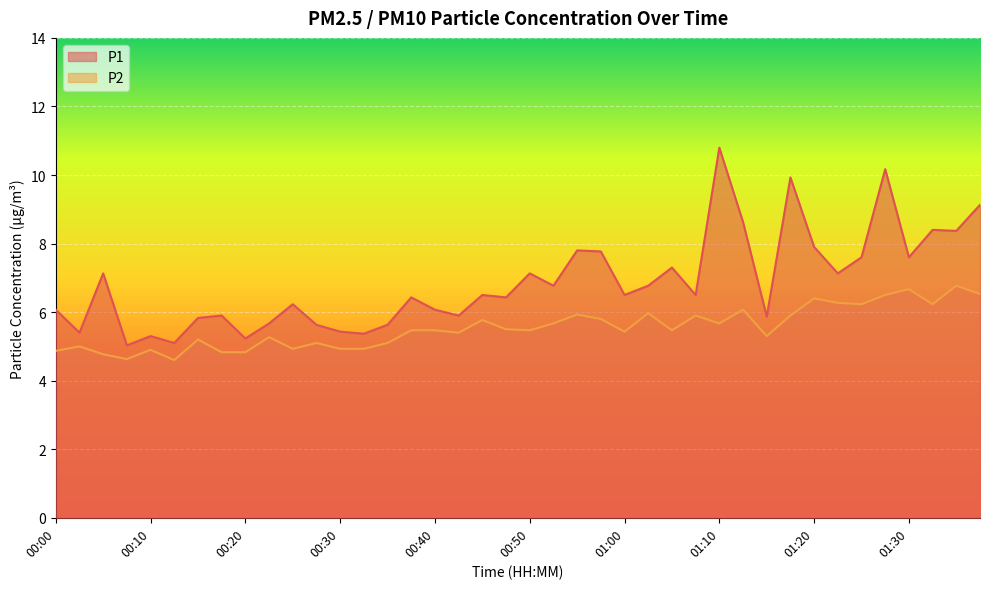

List the series in order of their overall mean, highest first.

P1, P2